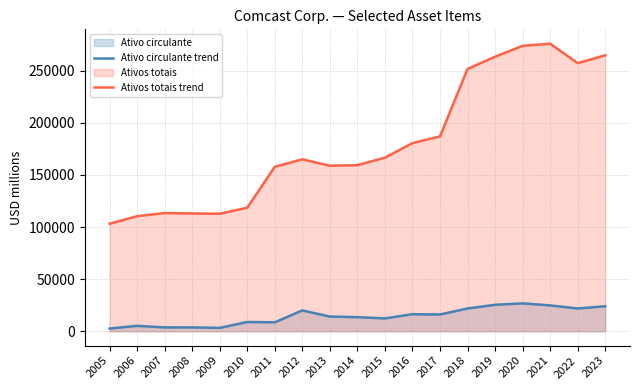

What is the value of the Ativo circulante trend point at the 16th from the left?

26741